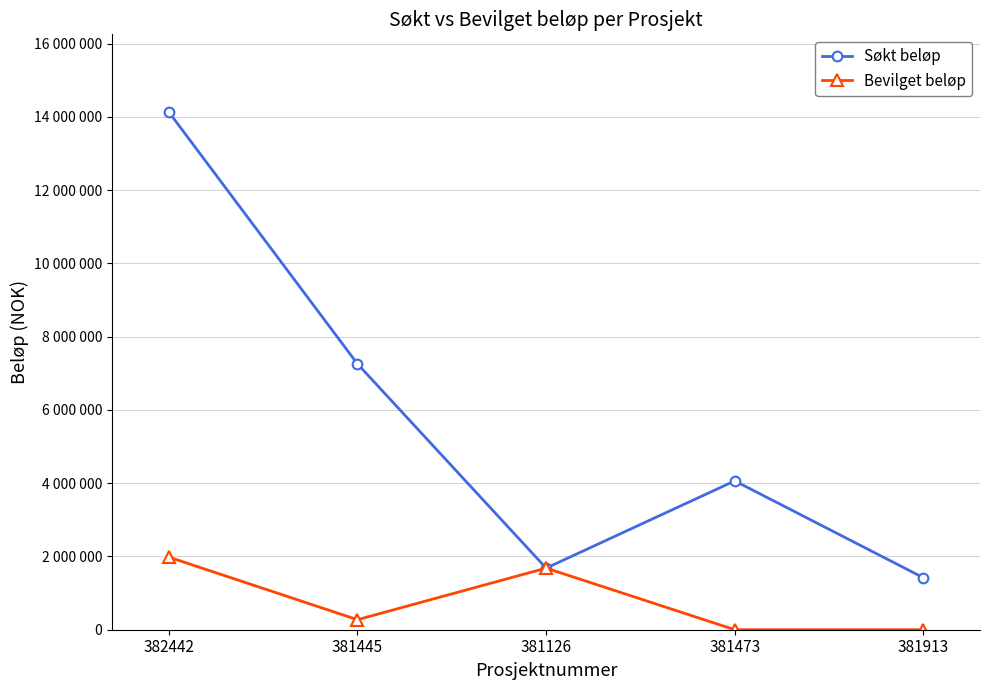

True or false: Søkt beløp and Bevilget beløp intersect in this chart.

False